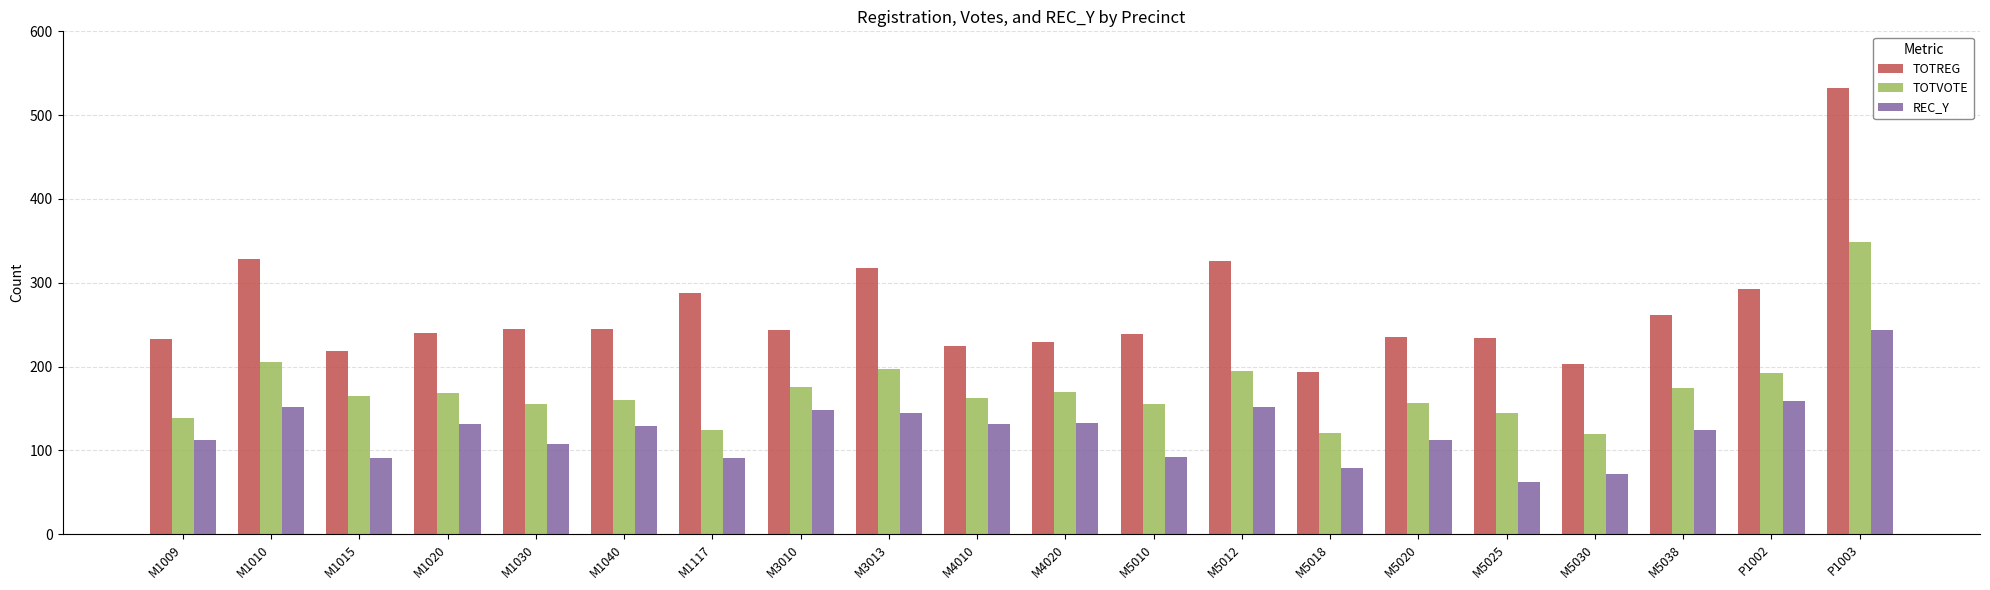

Which label corresponds to the smallest value in the chart?

M5025